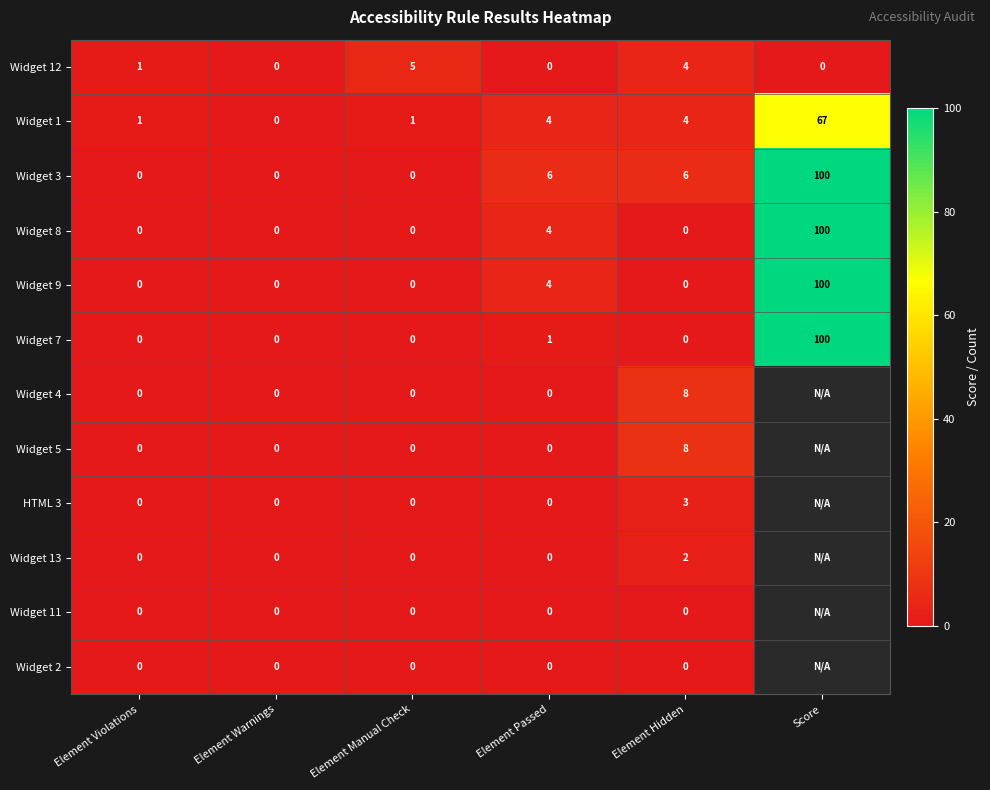

What is the difference between the Widget 1 values at Element Violations and Score?

66